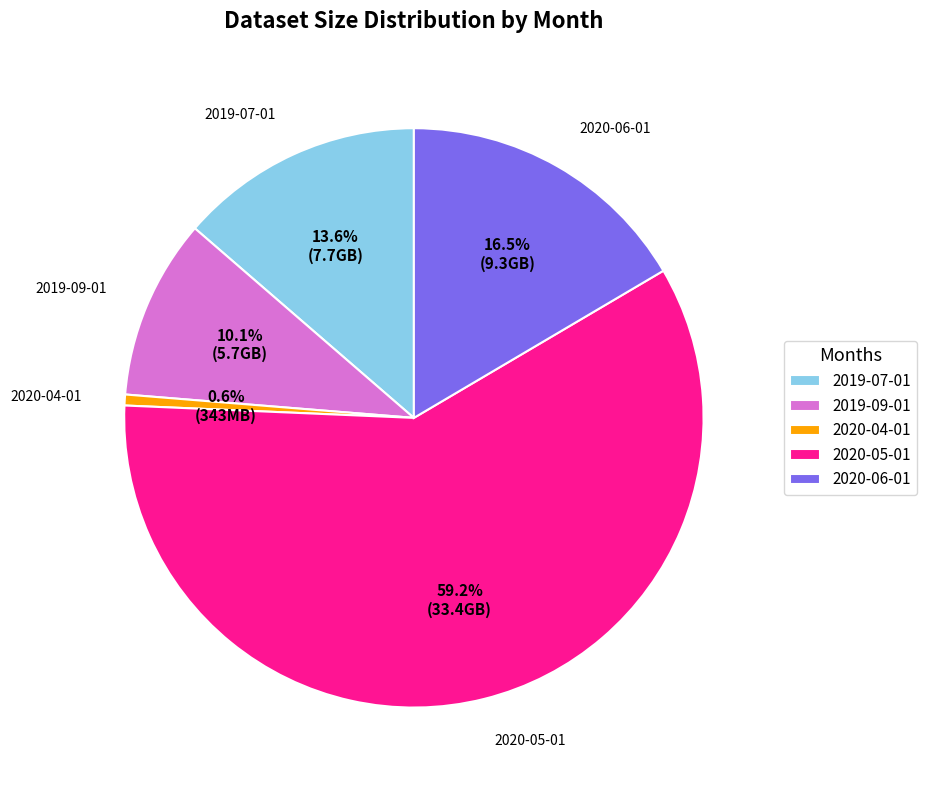

Does any single category account for the majority?

Yes